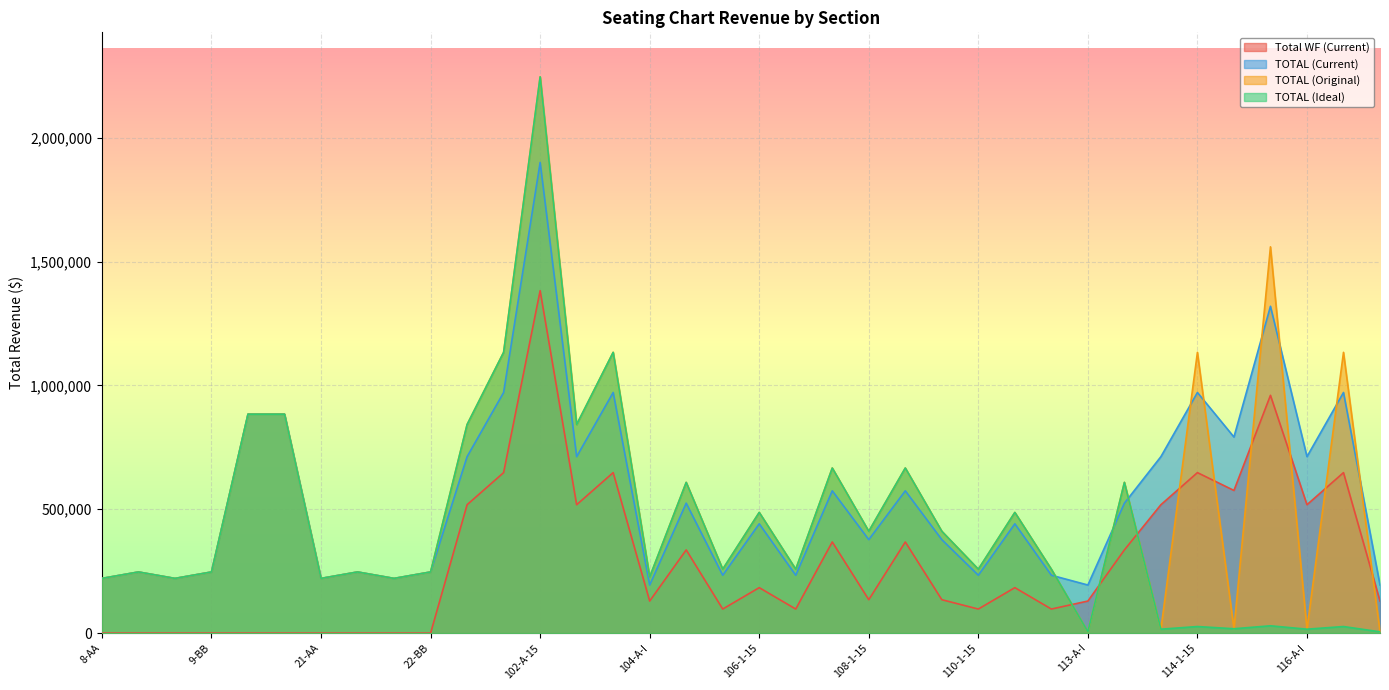

Where do TOTAL (Current) and TOTAL (Ideal) first cross each other?

112-1-15 and 113-A-I